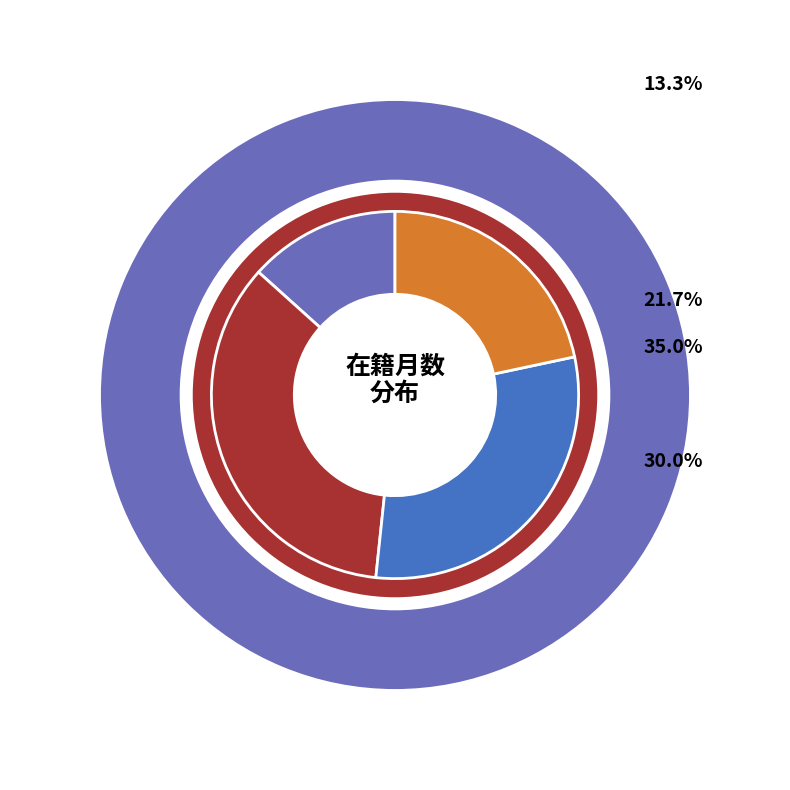

Combined, do 宮脇 克行 and 白井 昭博 account for over 50%?

Yes